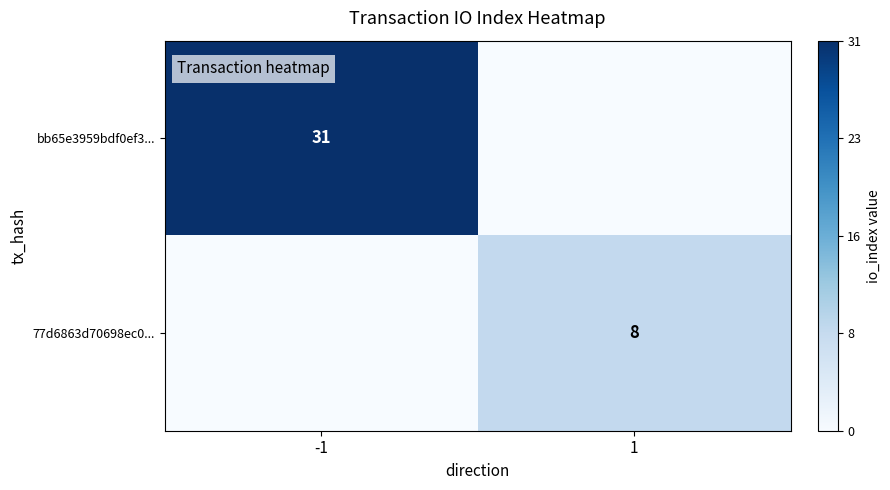

What is the difference between the highest and lowest values at 1?

8